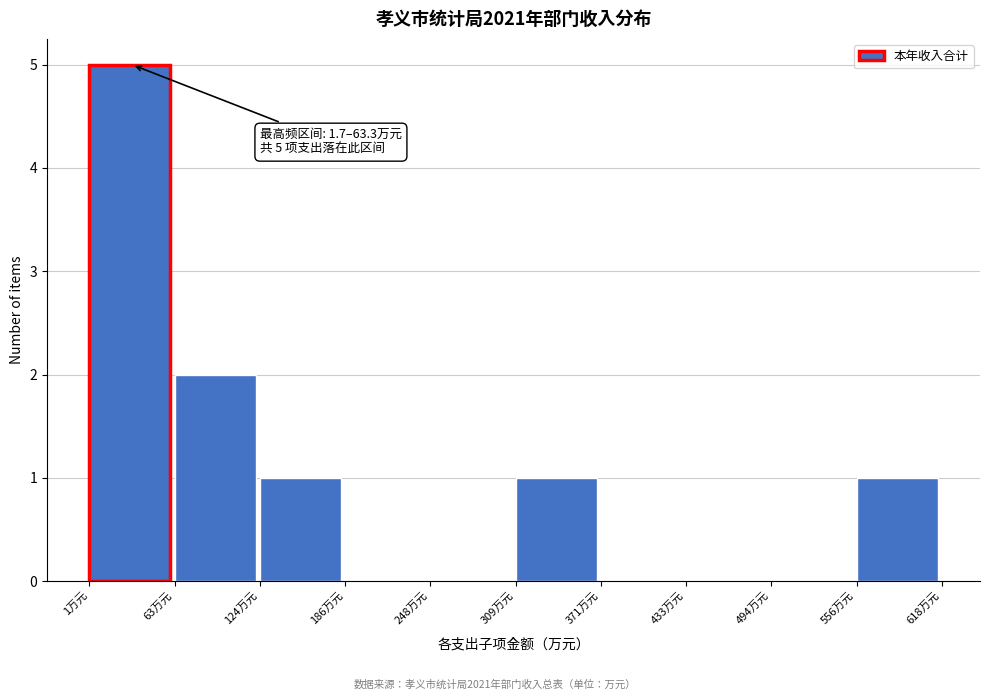

Which range on the x-axis has the tallest bar?

0 to 60